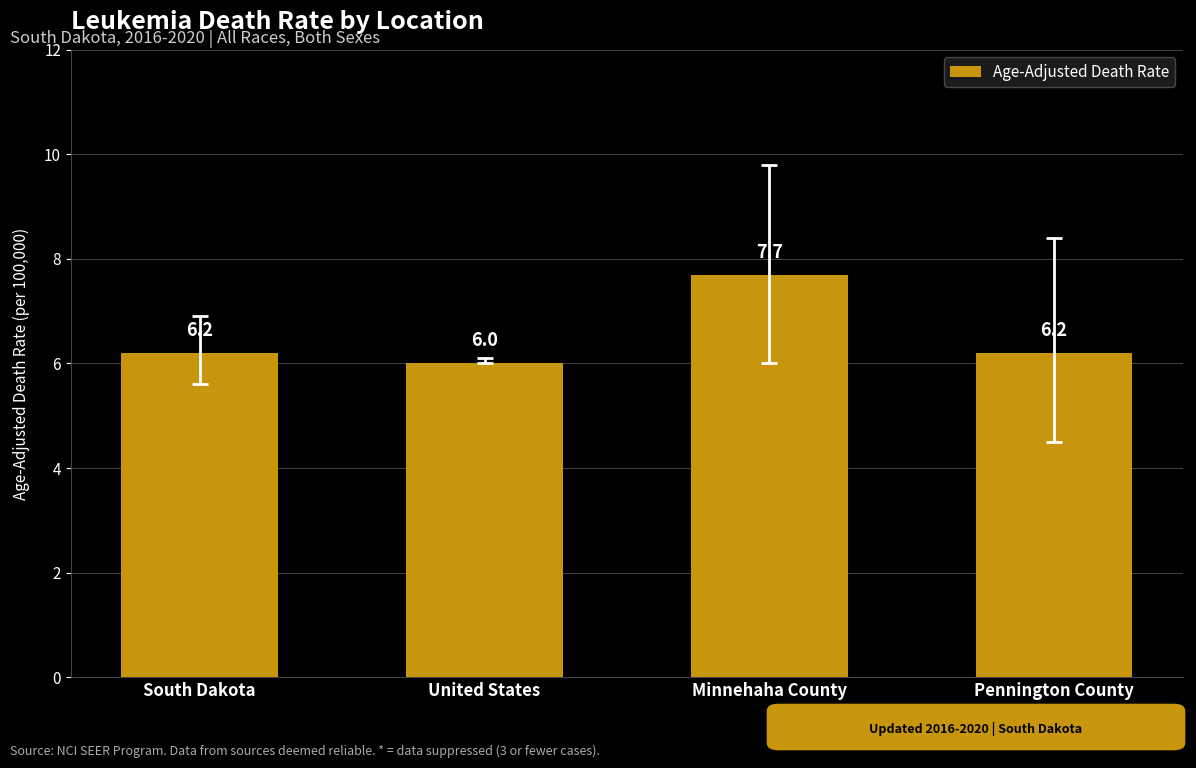

What is the sum of all values?

26.1